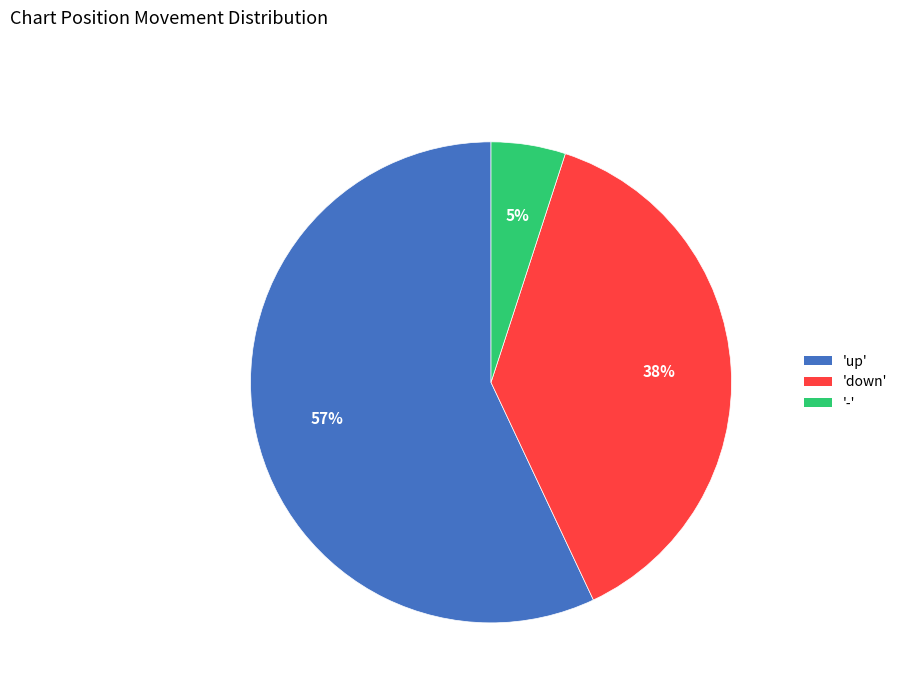

Which has a higher value, '-' or 'up'?

'up'